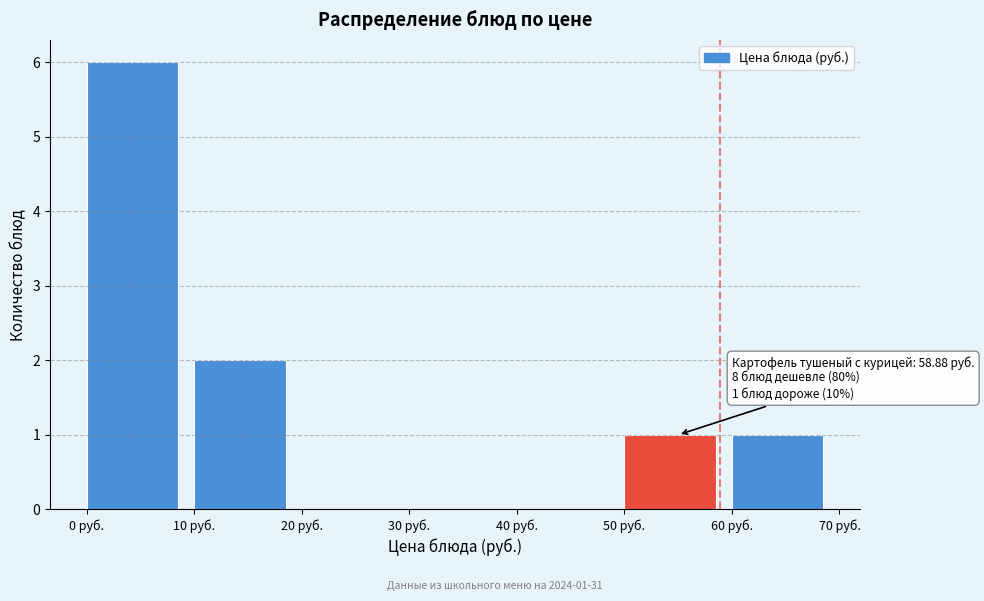

Over which range of the x-axis is the bar tallest?

0 to 10